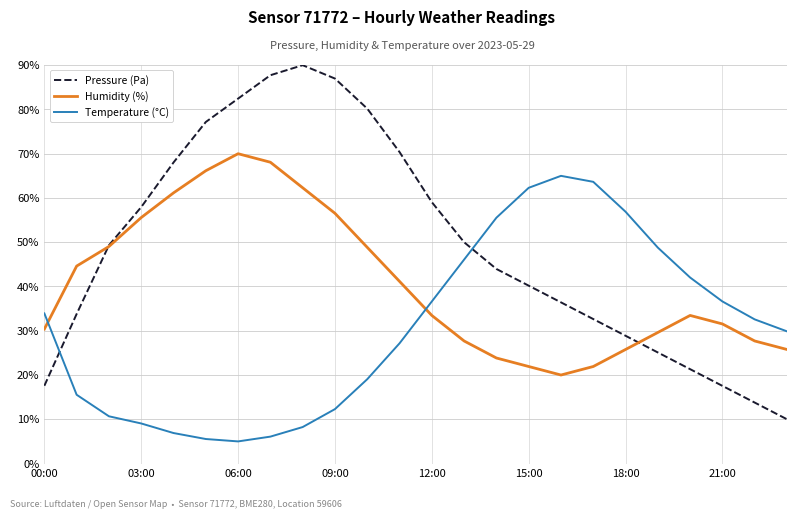

How many lines are shown in the chart?

3